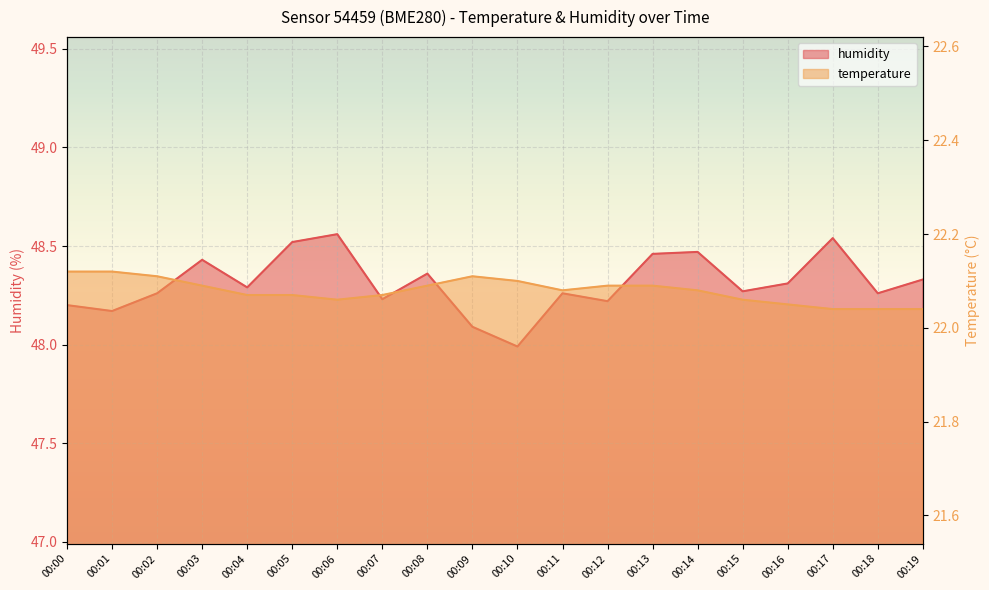

How many values in the humidity series are below 48?

1